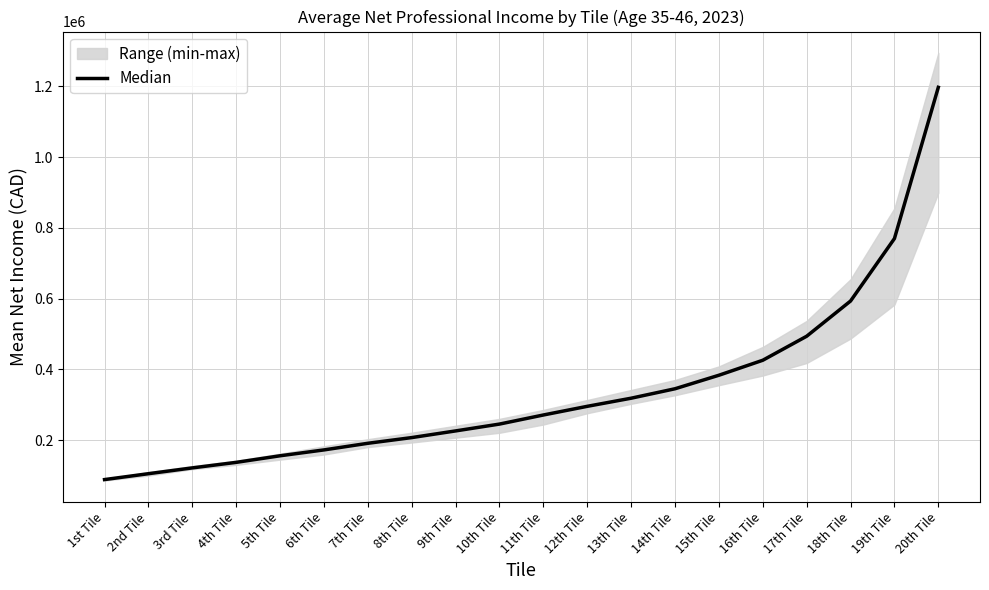

Approximately how many times larger is the value at 6th Tile compared to 18th Tile?

0.3